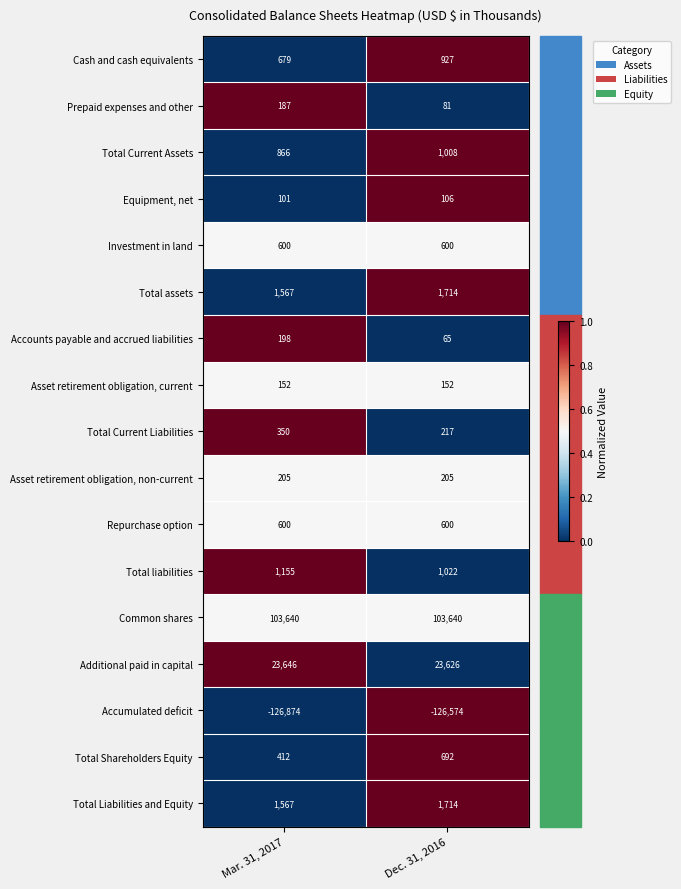

Rank the categories by Additional paid in capital value from lowest to highest.

Dec. 31, 2016, Mar. 31, 2017